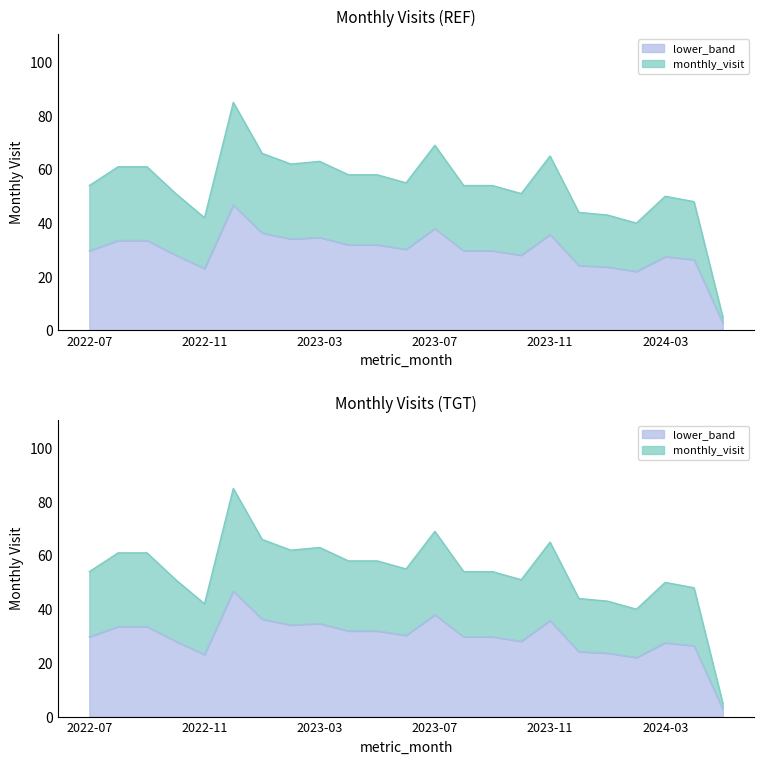

Read the value at 2023-02.

62.0